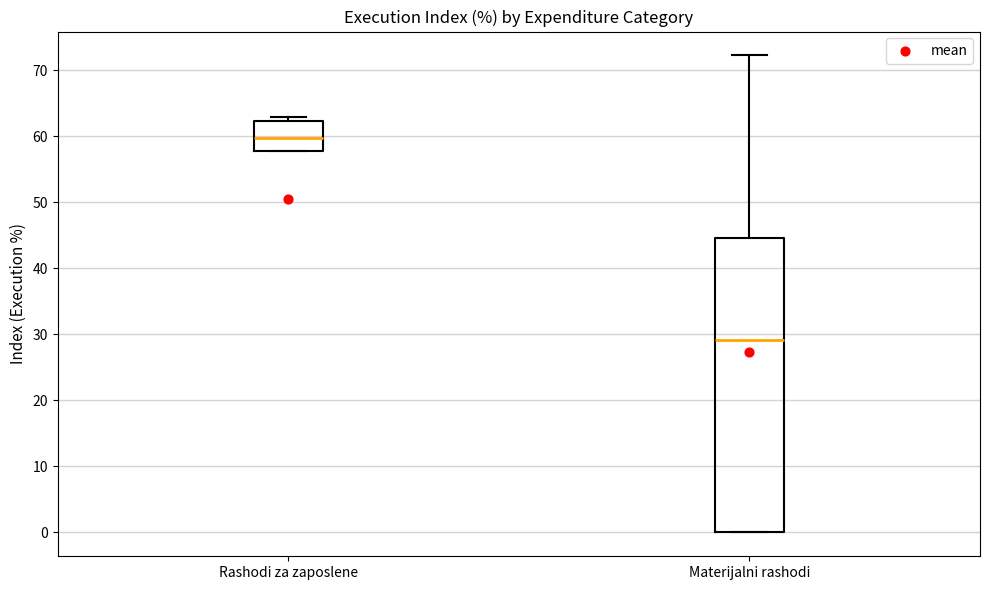

Reading left to right, transcribe this box plot: for each box, give where its median line is, the range the box spans, and where its two whiskers end, as read against the y-axis. The values are not printed on the chart, so give them approximately, as read against the axis.

Rashodi za zaposlene: median 60, box 58 to 62, whiskers 58 to 63
Materijalni rashodi: median 29, box 0 to 45, whiskers 0 to 72